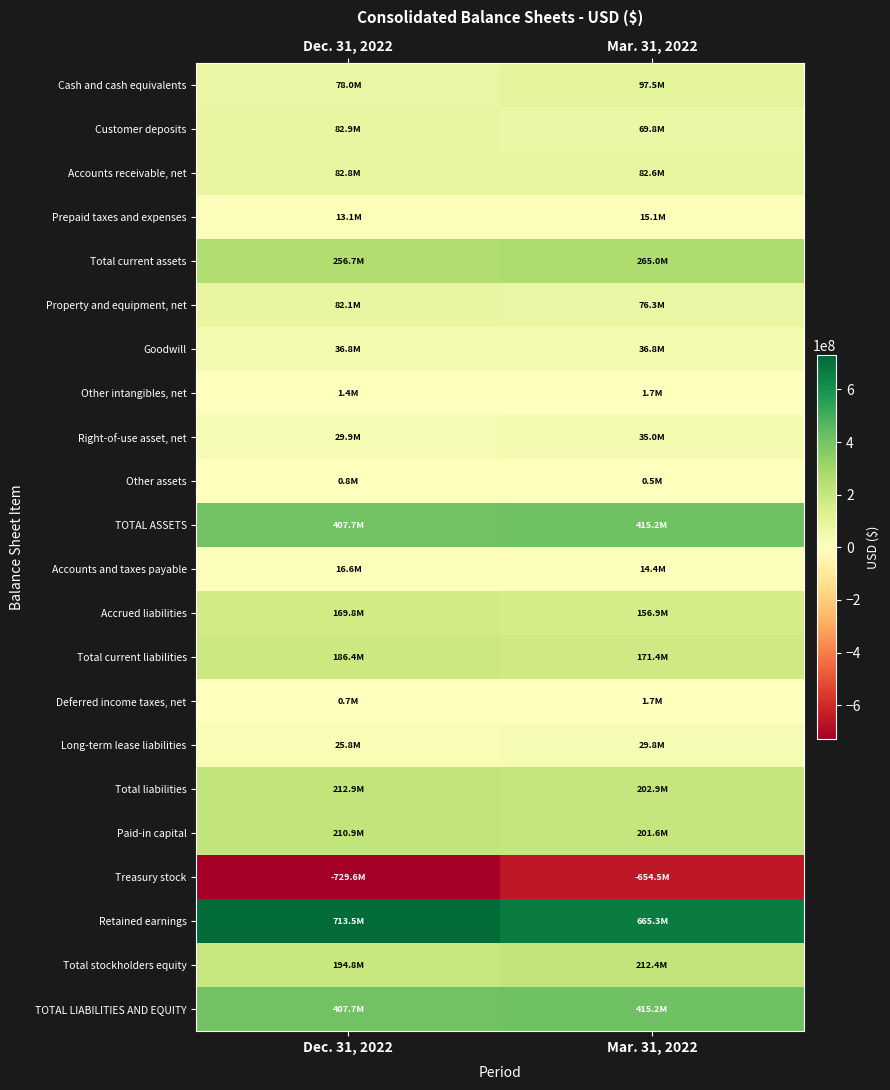

What is the total value across all series at Dec. 31, 2022?

2481601000